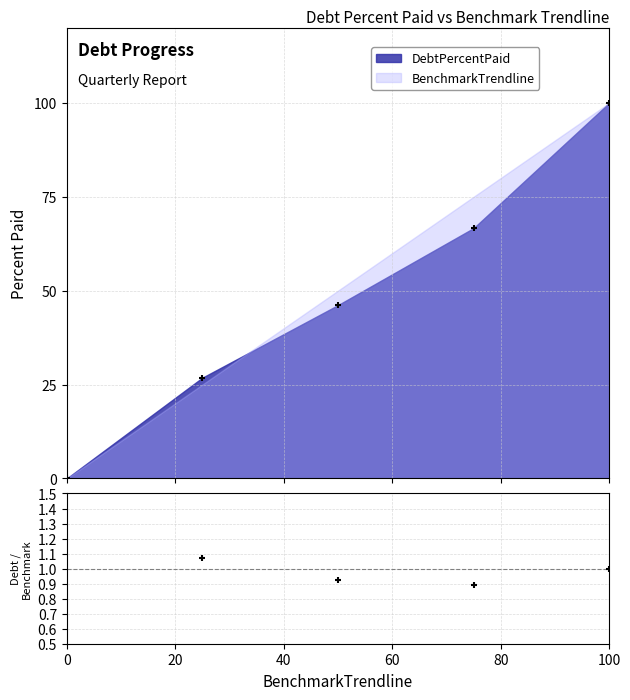

Which has a higher value, Q2 or Q1?

Q2